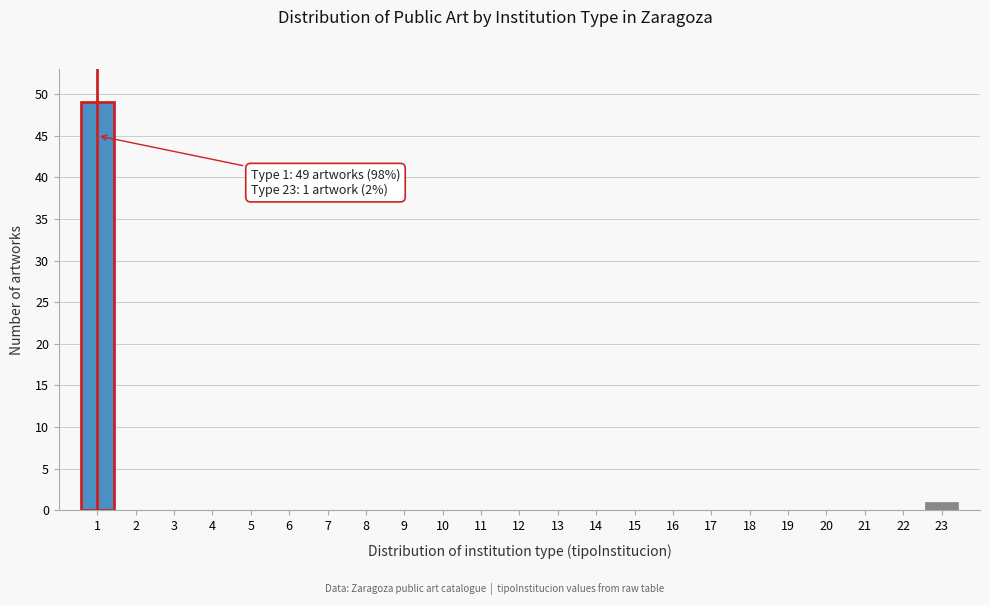

Reading left to right, extract all data points from this chart.

1=49	2=0	3=0	4=0	5=0	6=0	7=0	8=0	9=0	10=0	11=0	12=0	13=0	14=0	15=0	16=0	17=0	18=0	19=0	20=0	21=0	22=0	23=1